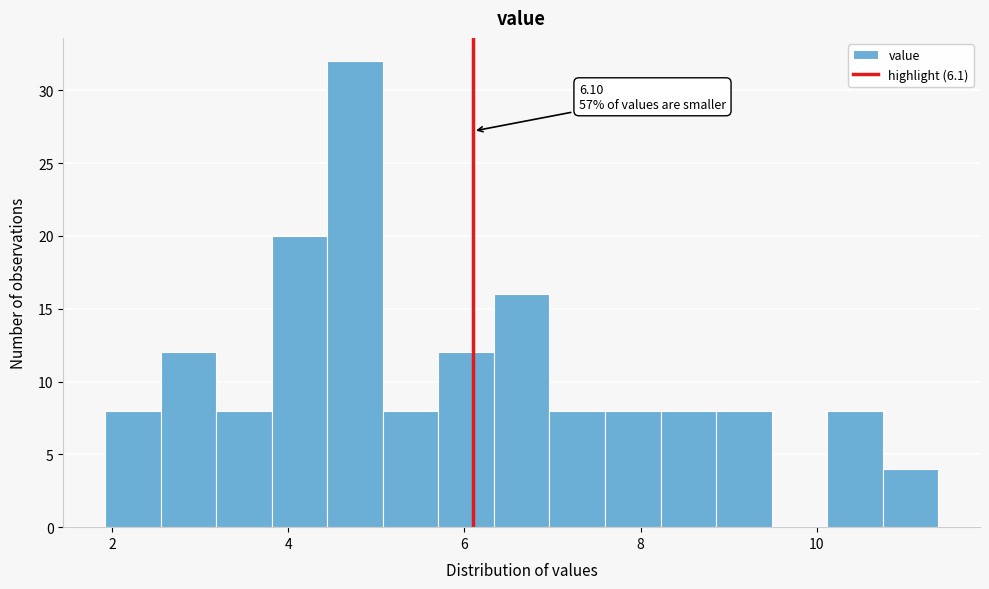

Read against the x-axis, roughly where is the centre of the tallest bar?

4.8